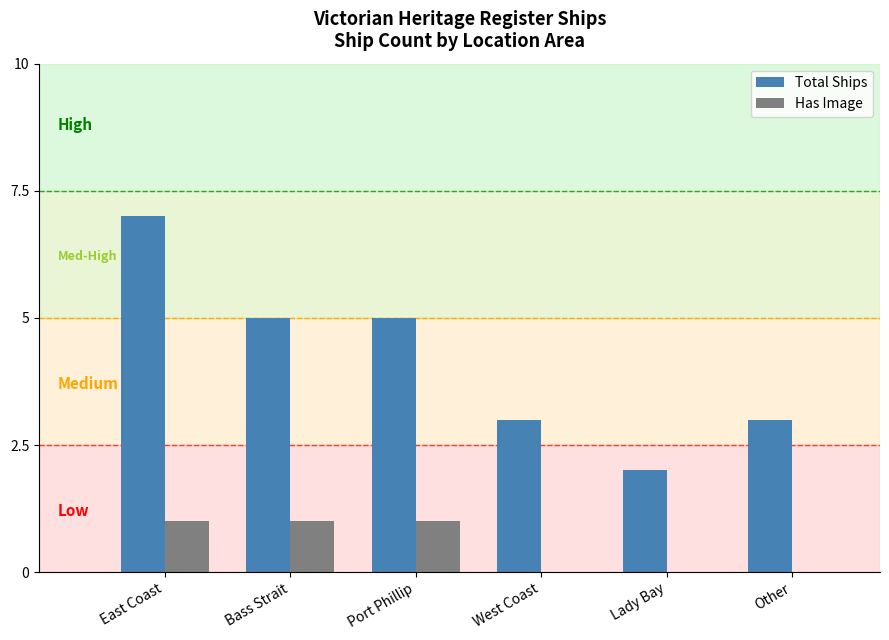

Which series has the largest total across all categories?

Total Ships